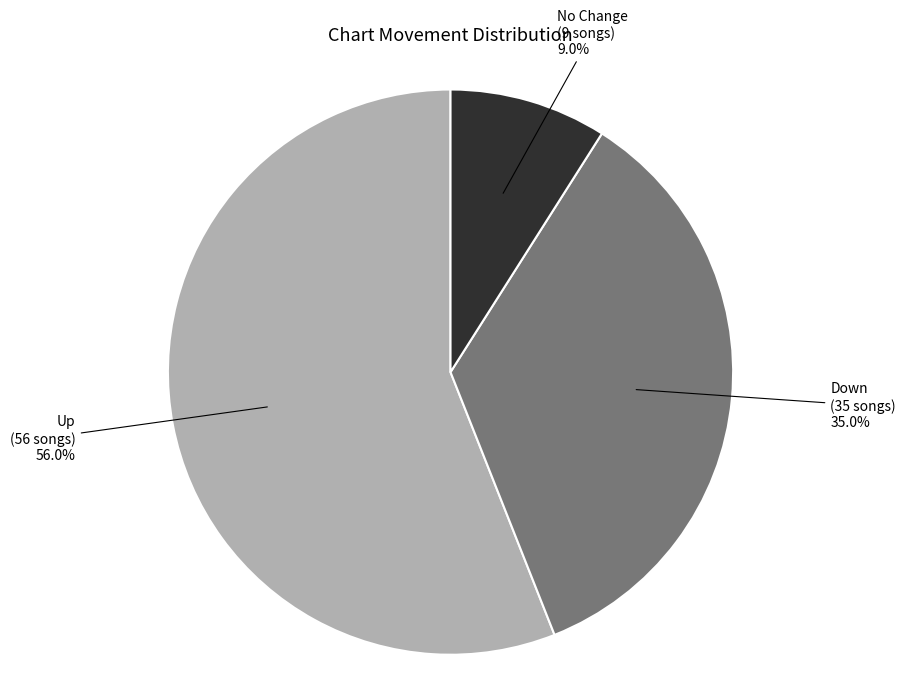

Does any single category account for the majority?

Yes